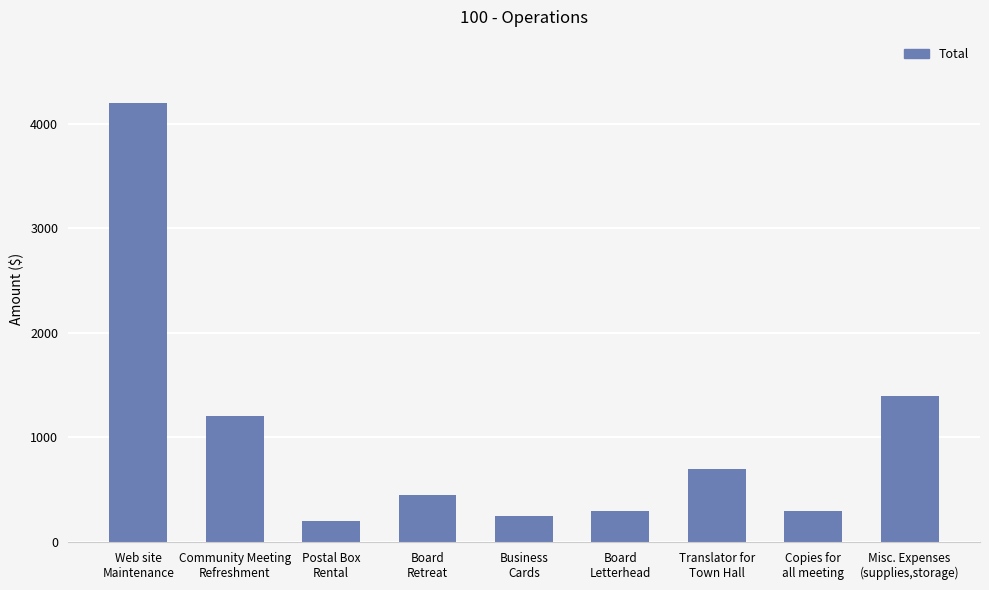

Are the bars horizontal?

No